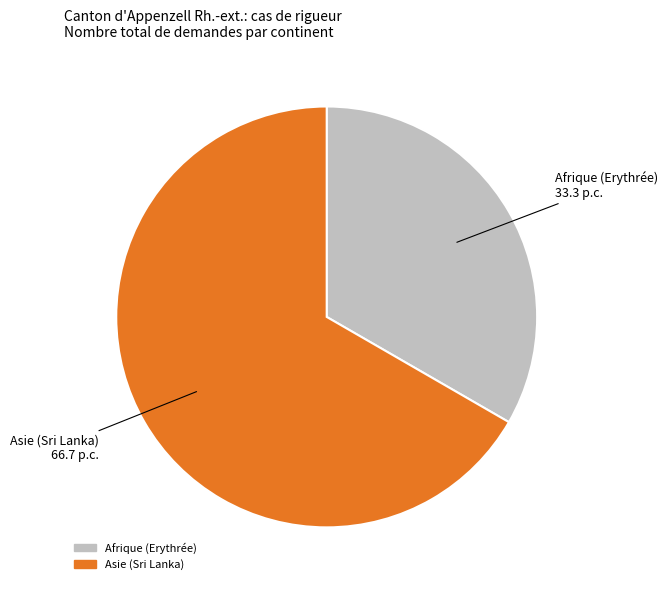

Combined, do Afrique (Erythrée) and Asie (Sri Lanka) account for over 50%?

Yes